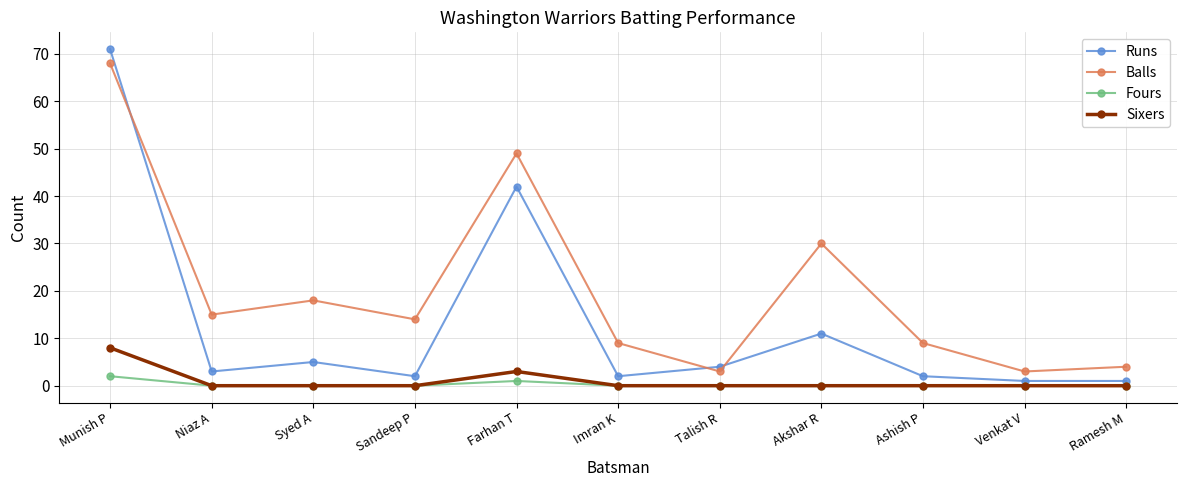

Where is the first local maximum for Balls?

Syed A